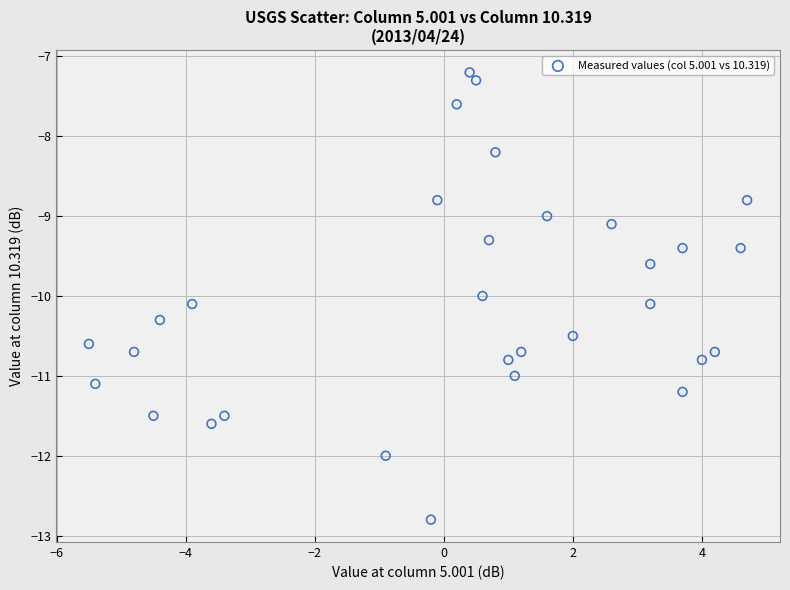

What is the range of Y values (max minus min)?

5.6